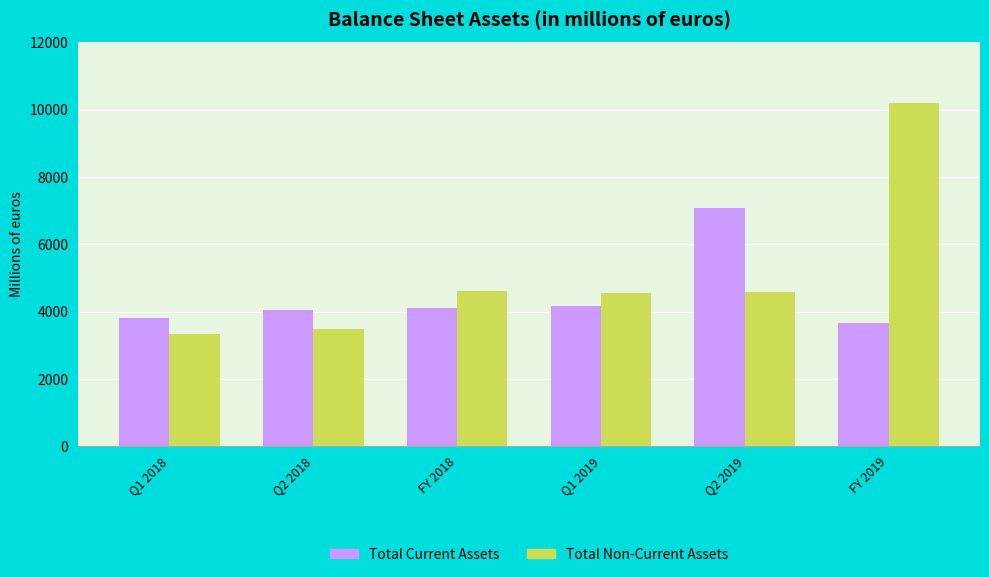

Read the Total Non-Current Assets value at Q2 2018.

3476.9